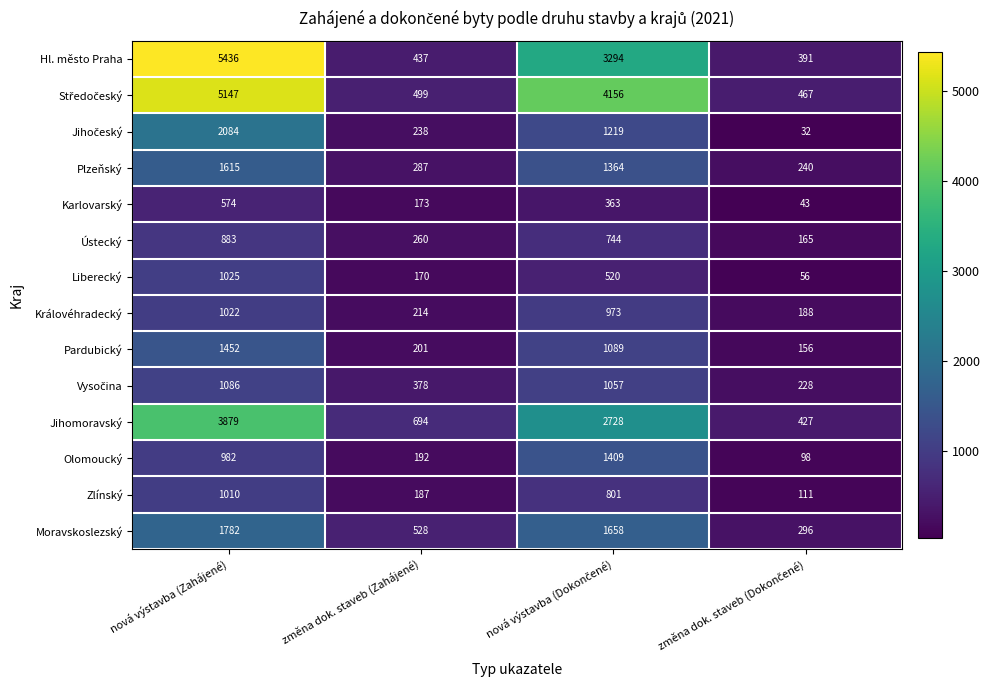

How many categories are shown in the chart?

4